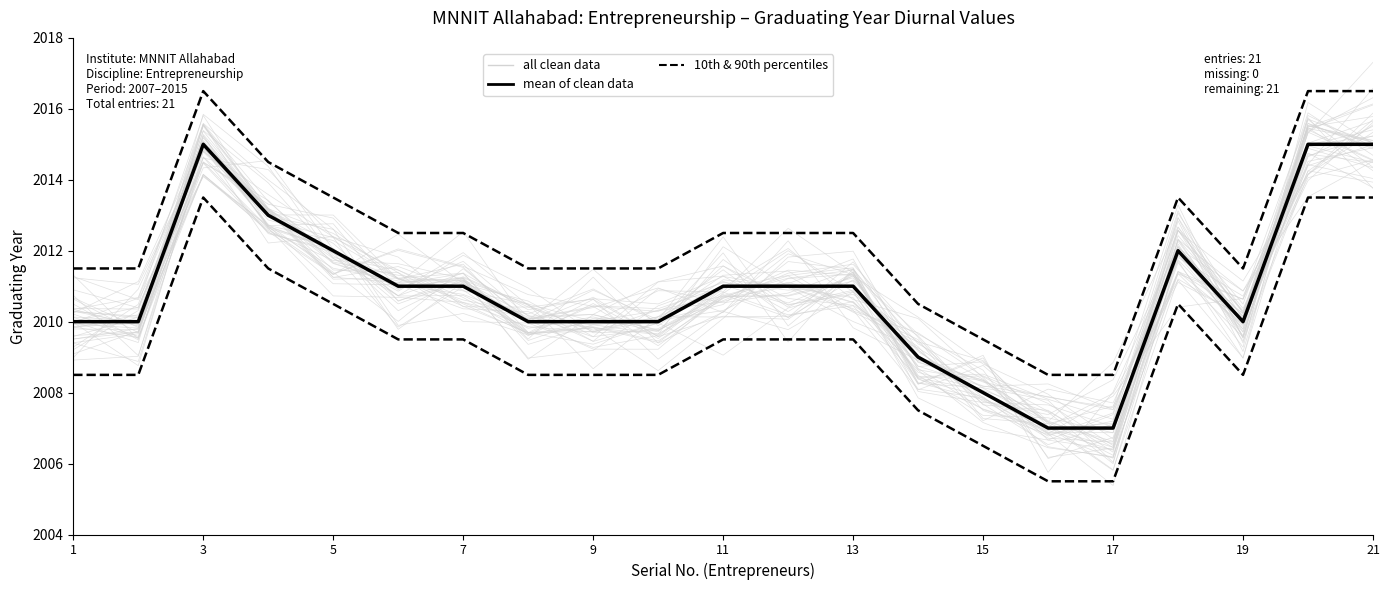

What is the difference between the second highest and second lowest values in the mean of clean data series?

8.0